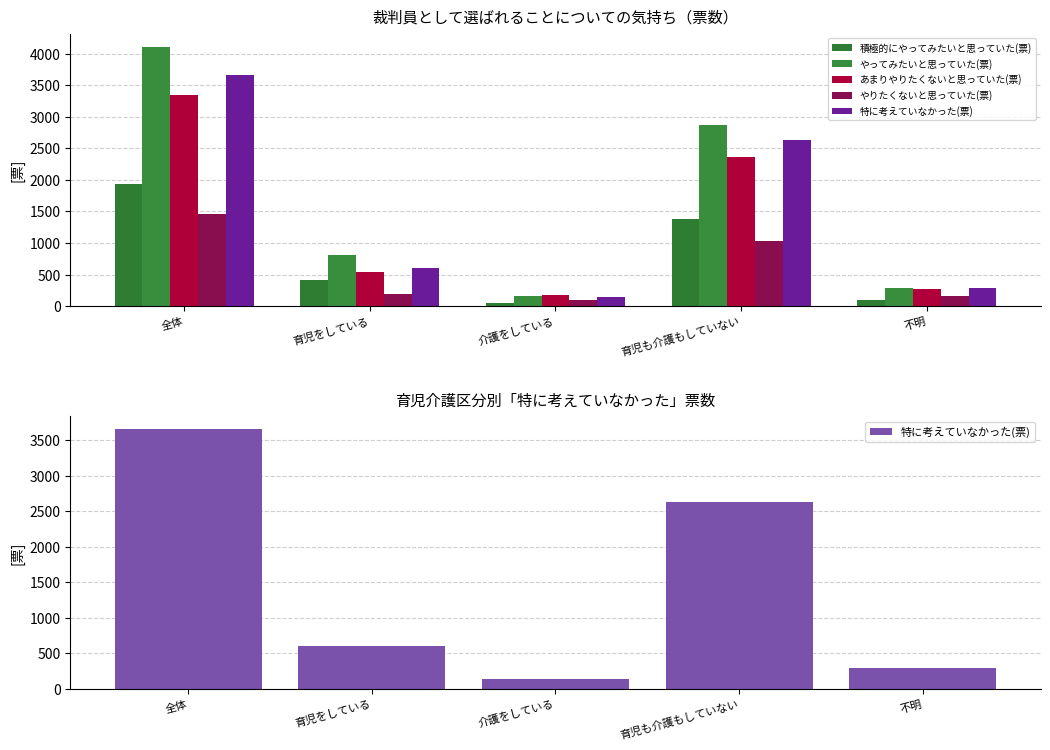

Between 育児をしている and 介護をしている, which series saw the biggest shift?

やってみたいと思っていた(票)